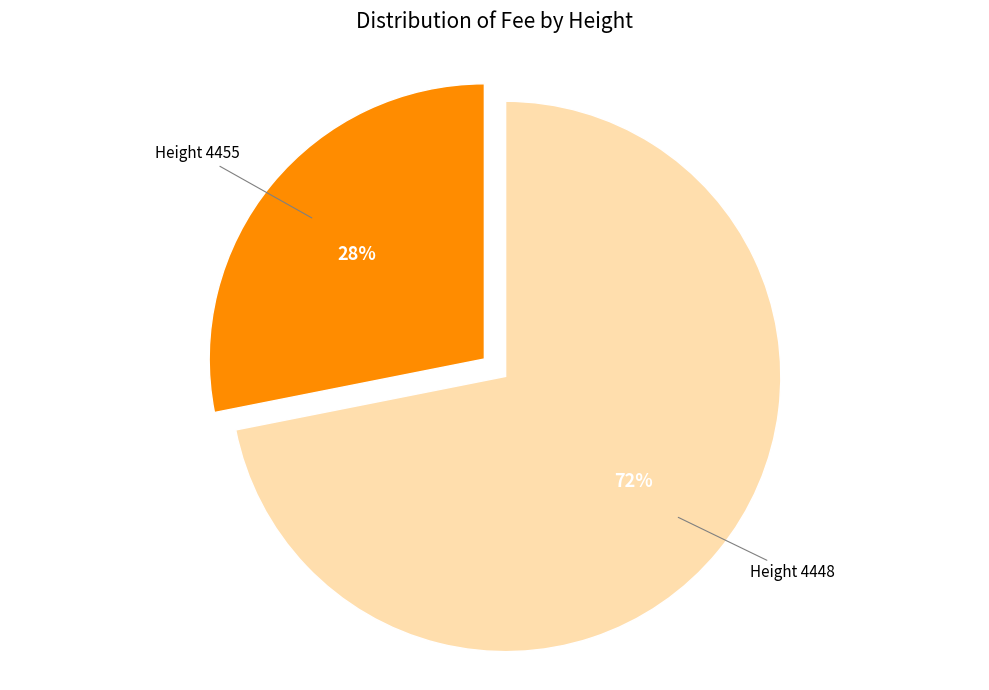

Is there any slice that represents more than half of the pie?

Yes